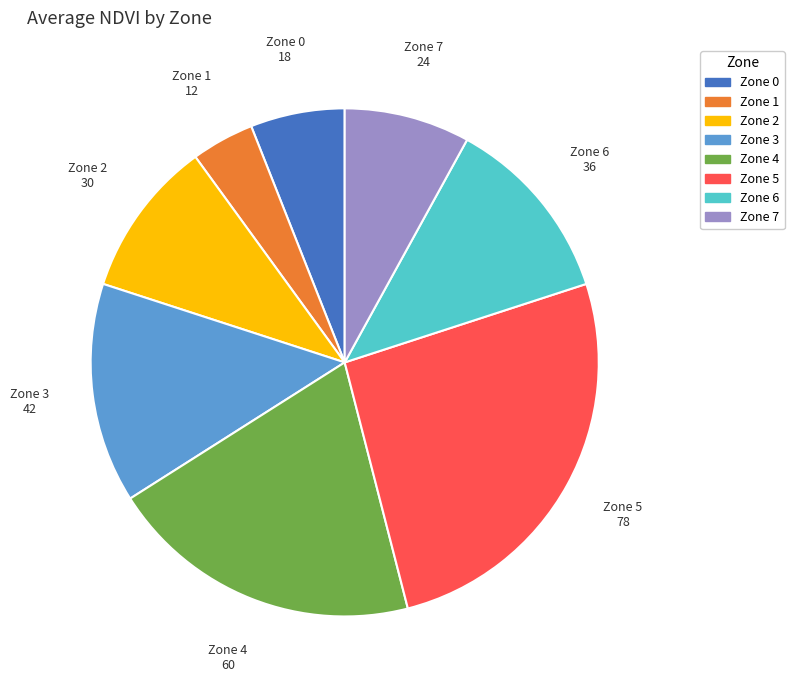

Rank the categories by value from lowest to highest.

Zone 1, Zone 0, Zone 7, Zone 2, Zone 6, Zone 3, Zone 4, Zone 5